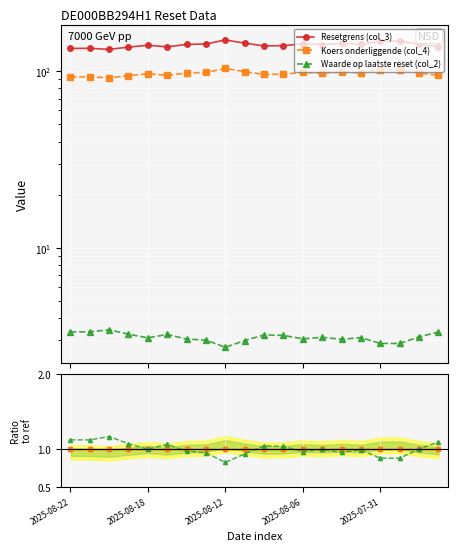

Is this an area chart (filled region under the line)?

No